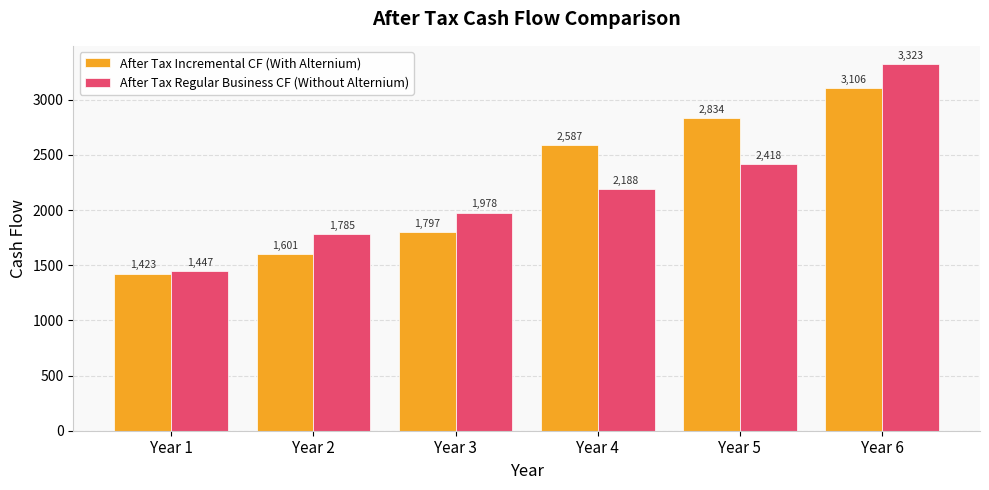

Between Year 1 and Year 4, which series saw the biggest shift?

After Tax Incremental CF (With Alternium)